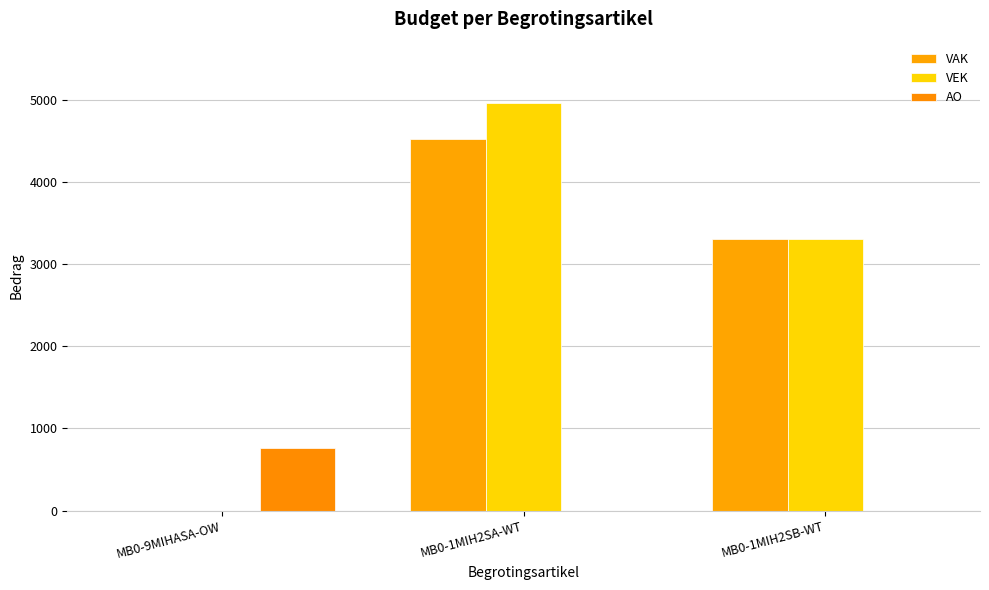

List the series in order of their peak value, highest first.

VEK, VAK, AO